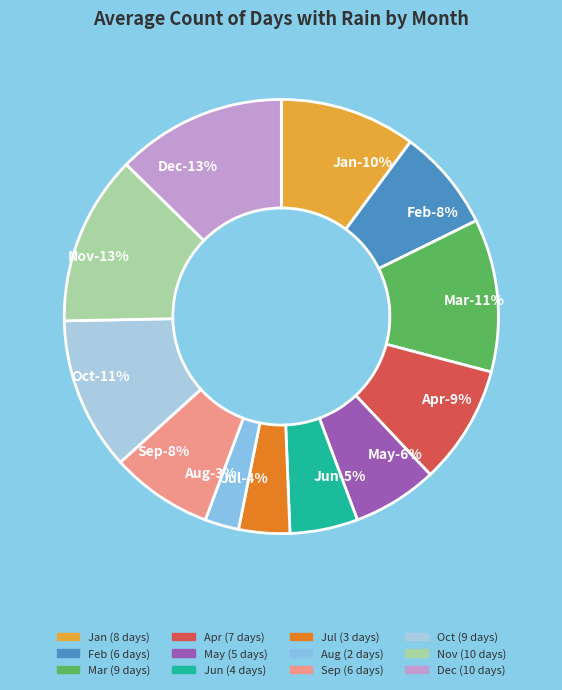

To the nearest percent, what portion does Jan represent?

10%